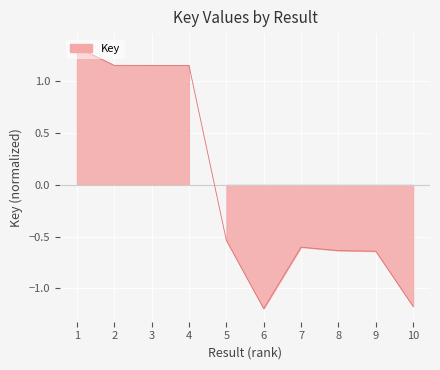

True or false: the data shows -1.8 at 10.

False